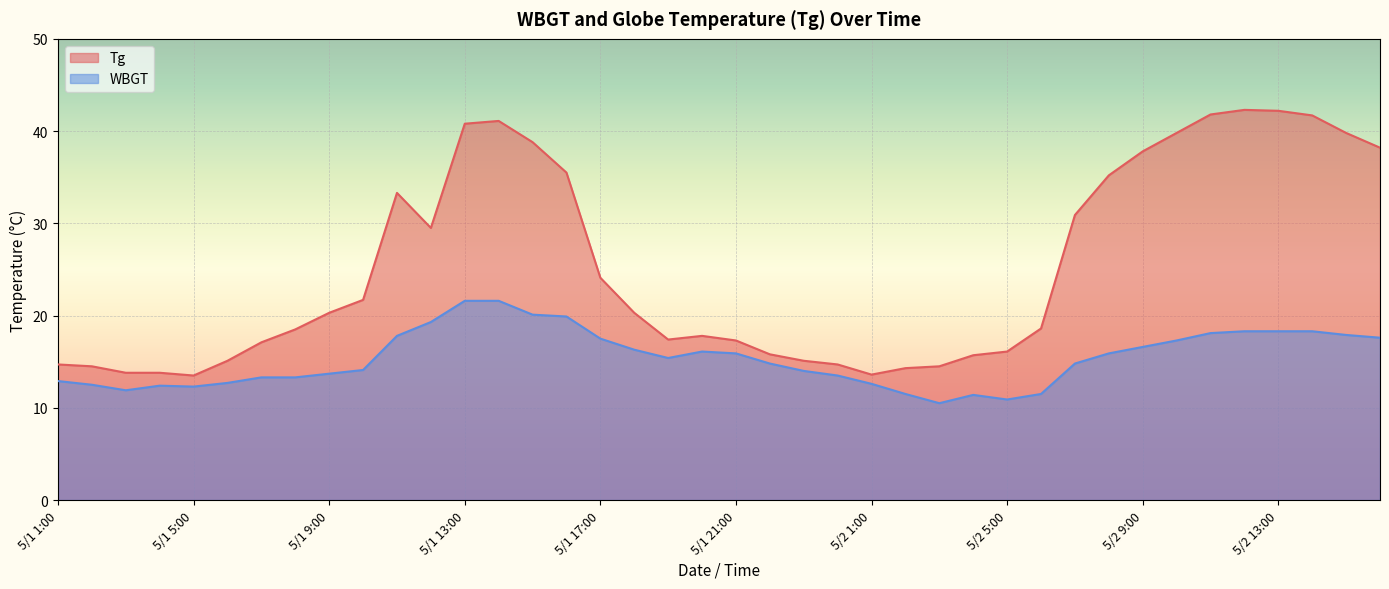

Rank the series by their average value, from lowest to highest.

WBGT, Tg